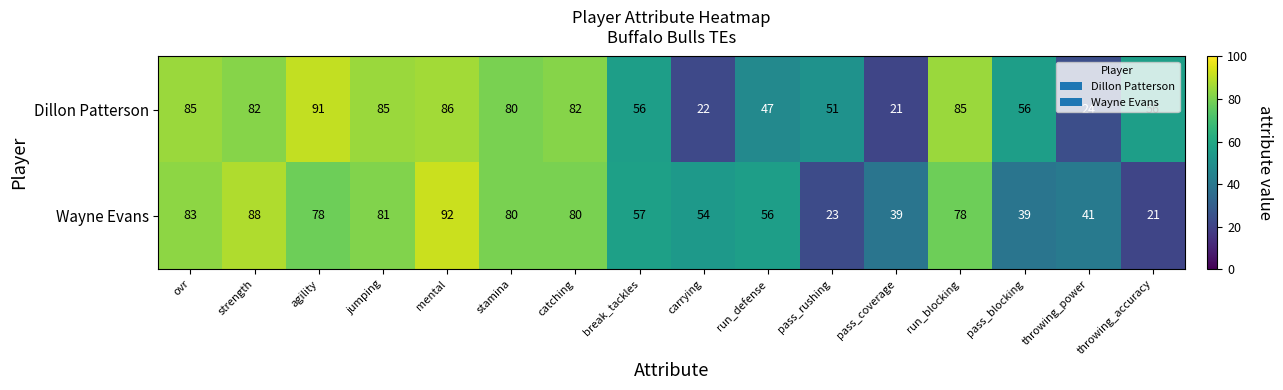

Which series has the widest spread of values?

Wayne Evans